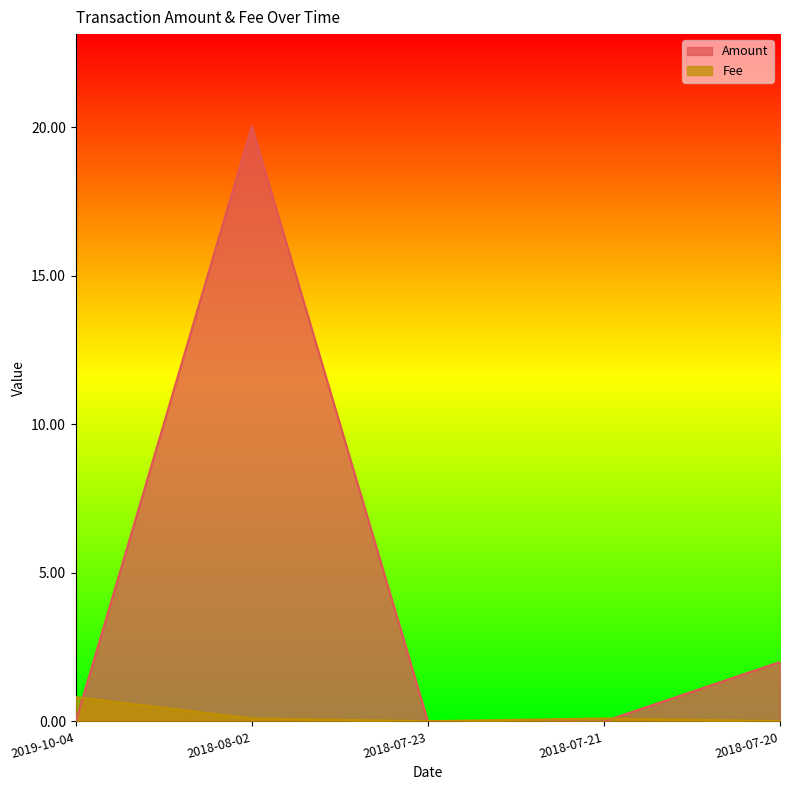

At which label does Fee reach its minimum?

2018-07-23